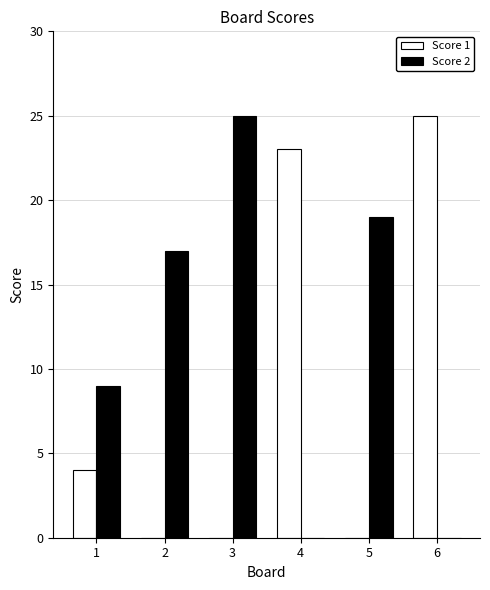

What is the sum of the Score 2 values at 2 and 6?

17